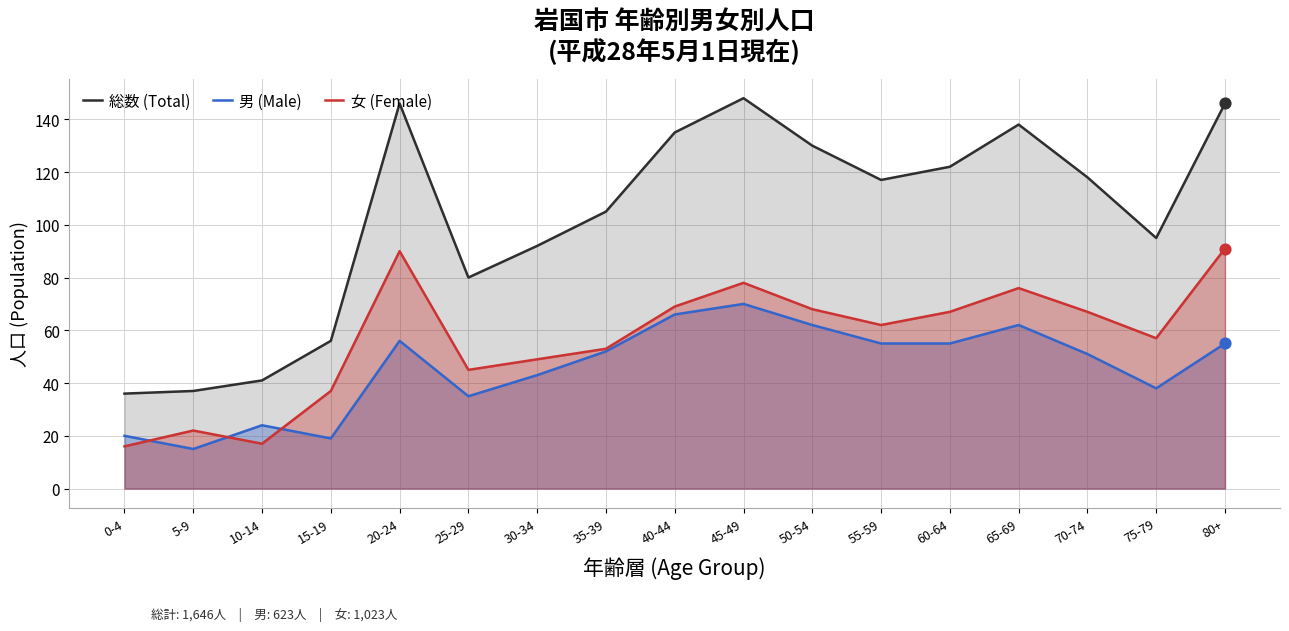

What is the total value across all series at 5-9?

74